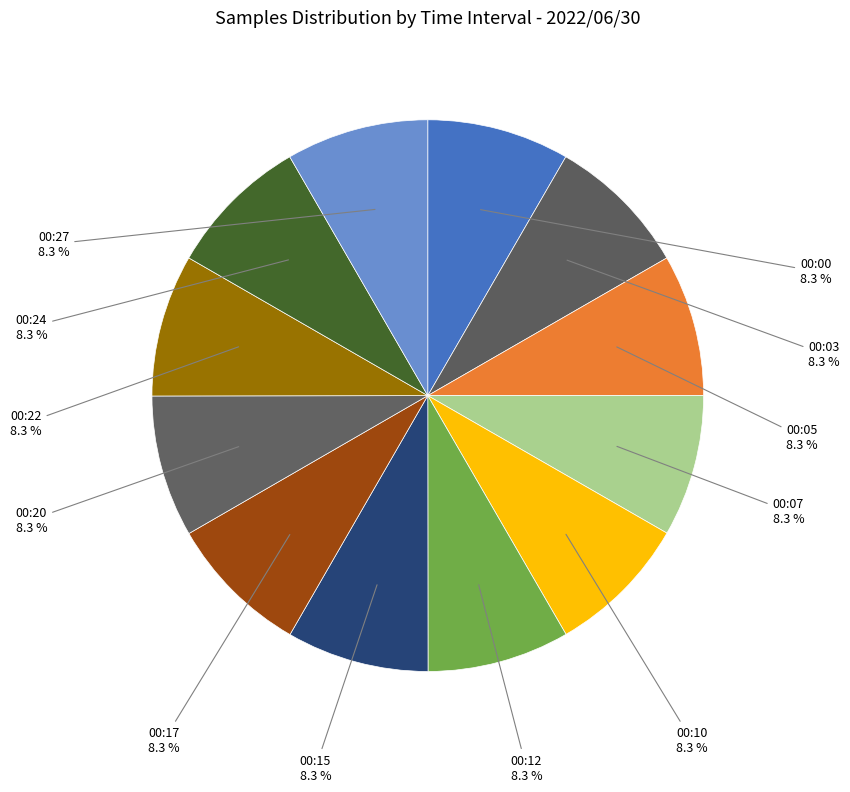

Count the number of slices in the pie.

12